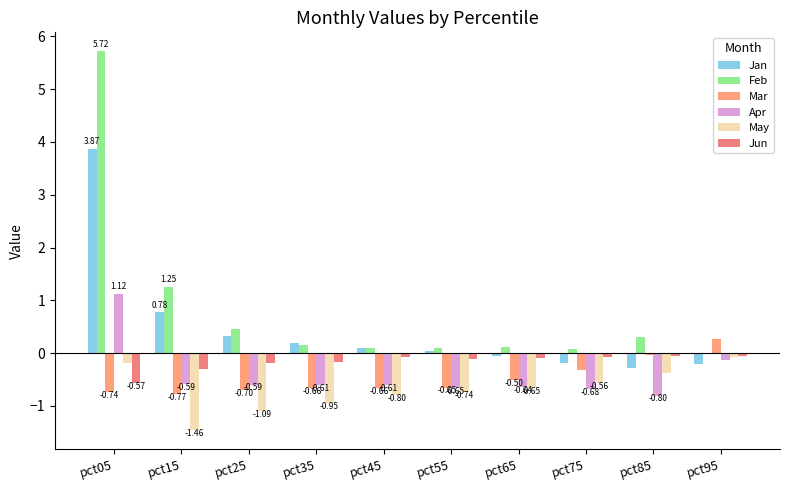

Where does the Mar series first go above 0?

pct95